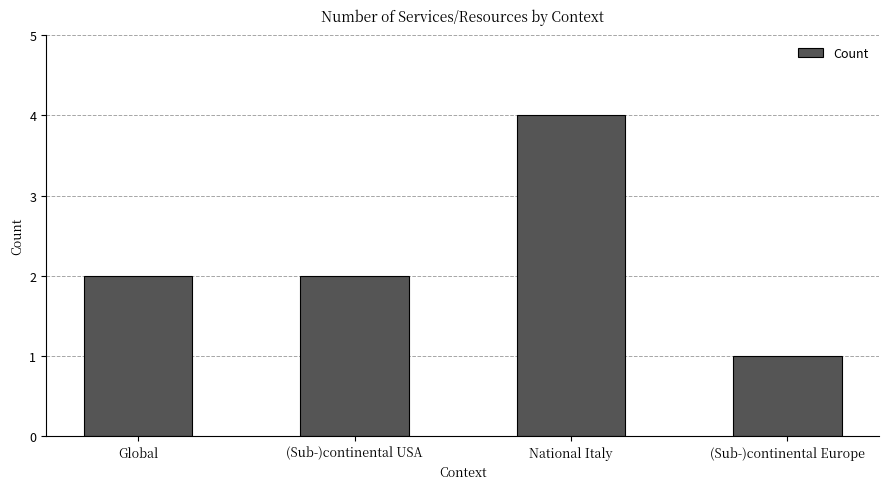

Is it true that the value at Global is 2?

True